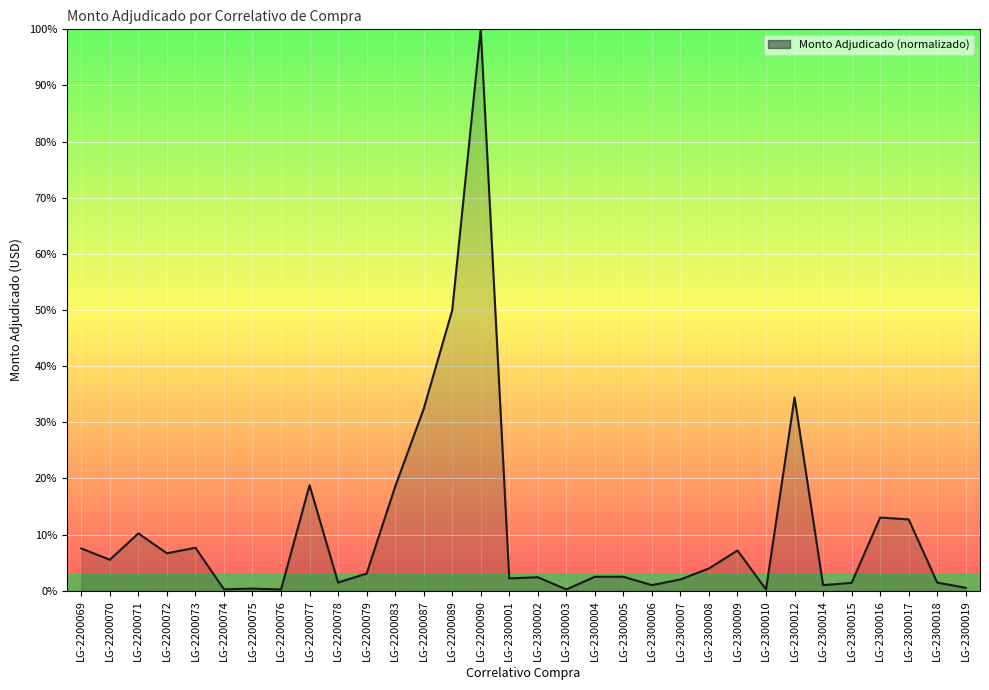

What is the difference between the maximum and minimum values?

99.8